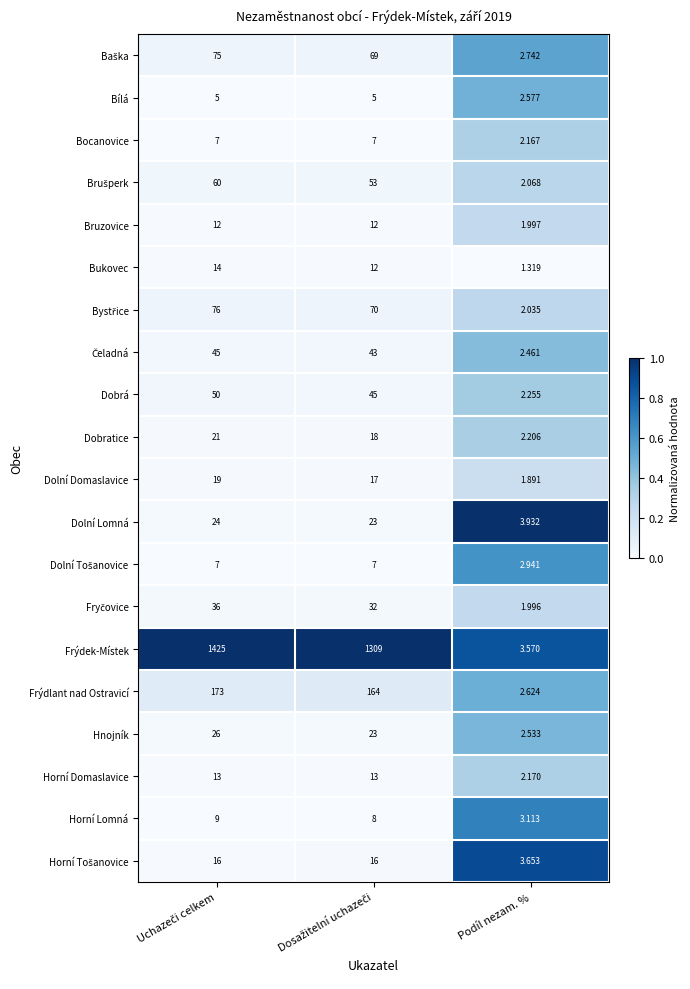

Which series has the widest spread of values?

Frýdek-Místek